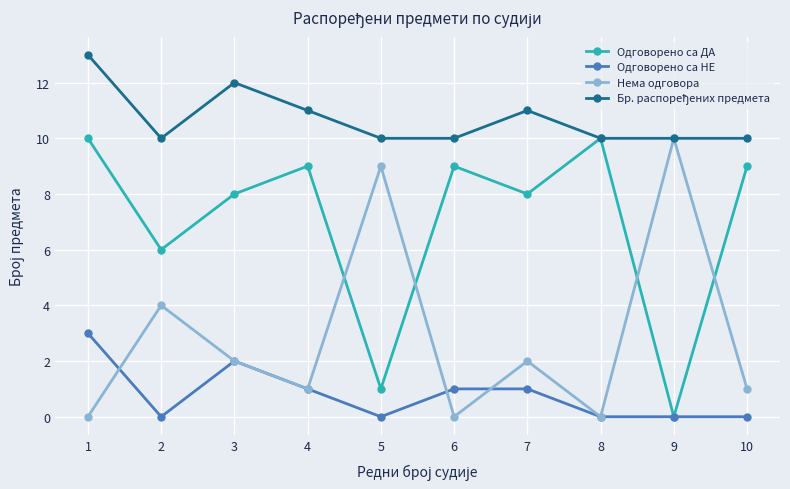

Is the value of Одговорено са НЕ at 7 greater than the value of Нема одговора at 1?

Yes